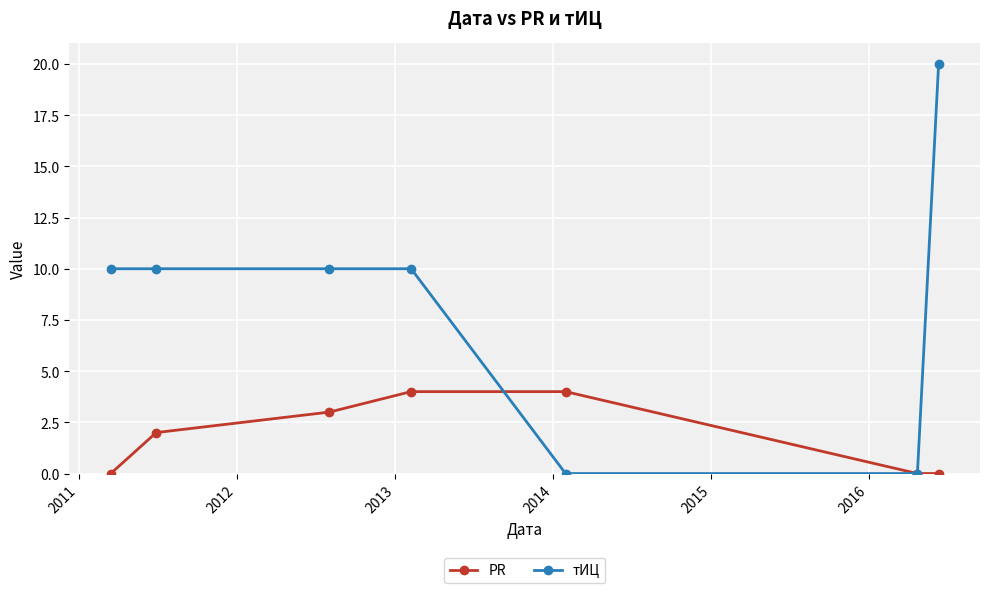

Reading left to right, transcribe all the data shown in this chart.

PR: 0	2	3	4	4	0	0
тИЦ: 10	10	10	10	0	0	20